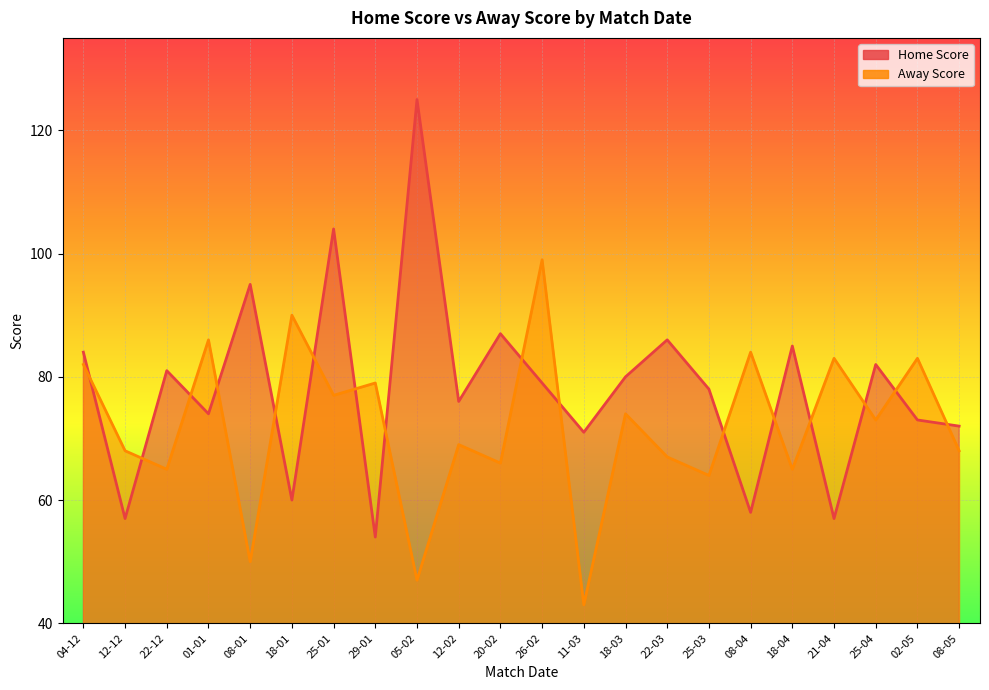

What value does the Home Score series have at 22-03?

86